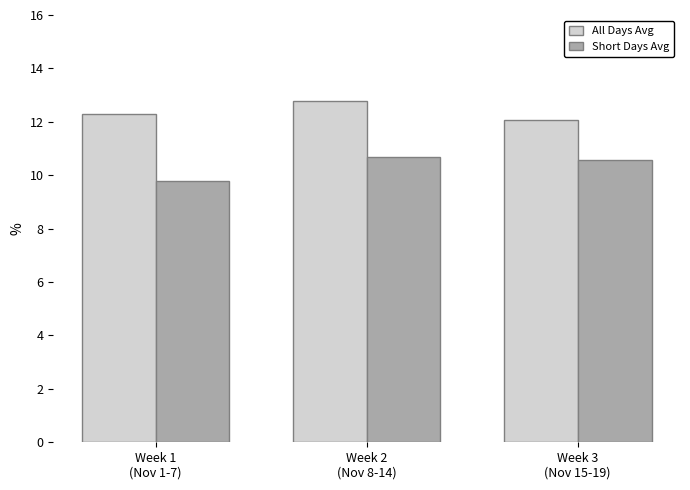

What is the value of the All Days Avg bar at the 2nd from the left?

12.8